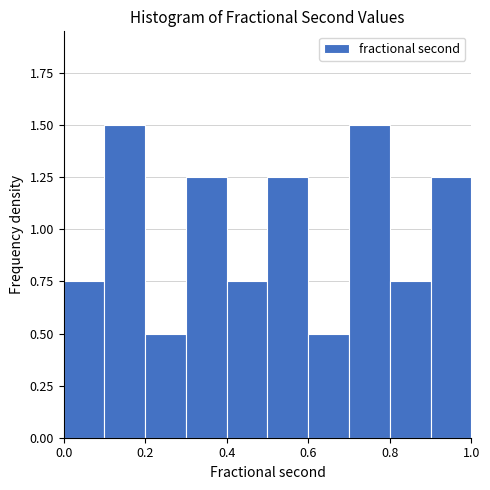

Reading left to right, transcribe this chart: for each bar, give the range it covers on the x-axis and its height. The values are not printed on the chart, so give them approximately, as read against the axis.

0.0 to 0.1: 0.75
0.1 to 0.2: 1.50
0.2 to 0.3: 0.50
0.3 to 0.4: 1.25
0.4 to 0.5: 0.75
0.5 to 0.6: 1.25
0.6 to 0.7: 0.50
0.7 to 0.8: 1.50
0.8 to 0.9: 0.75
0.9 to 1.0: 1.25